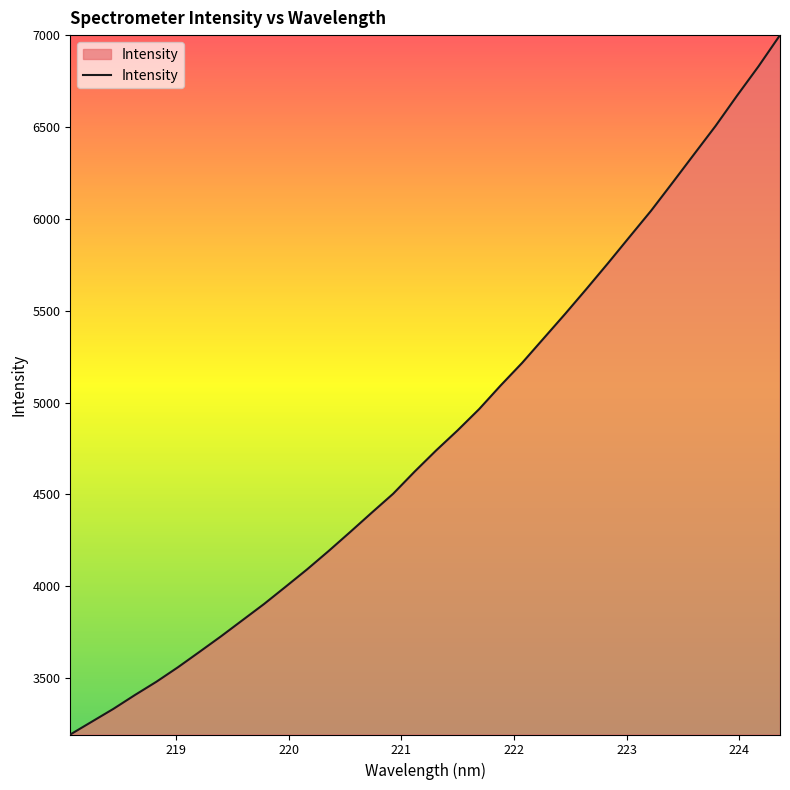

True or false: the data has more than 1 interior local peaks.

False